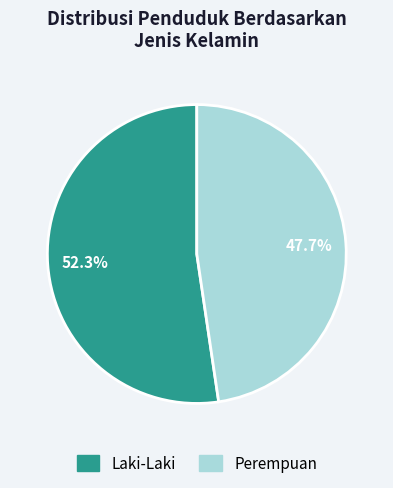

Which has a higher value, Perempuan or Laki-Laki?

Laki-Laki